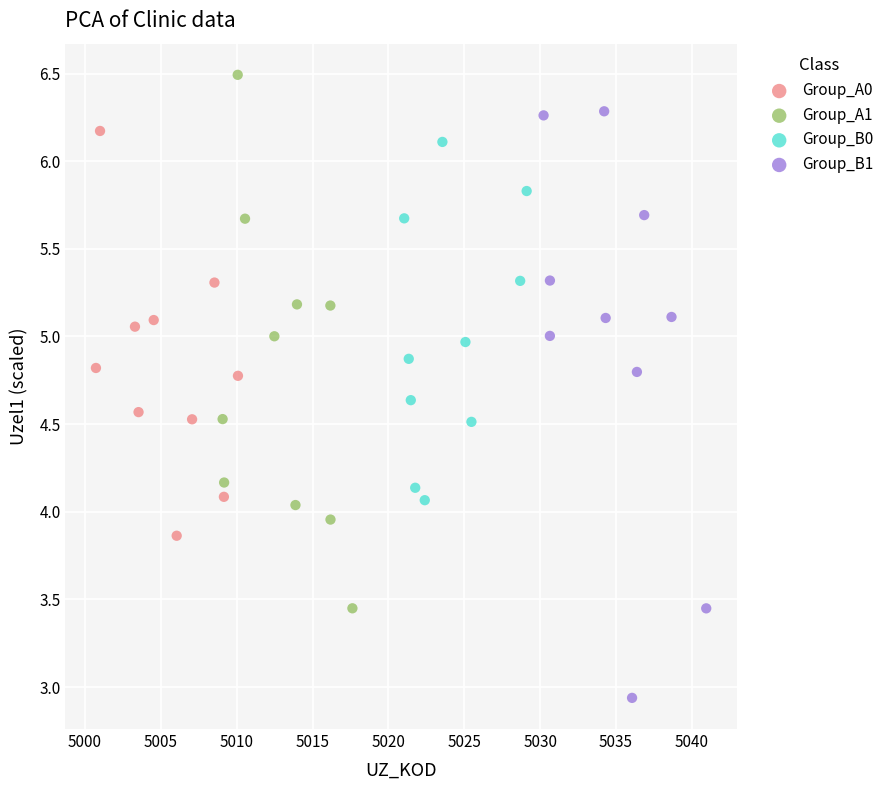

Which series contains the lowest Y value?

Group_B1